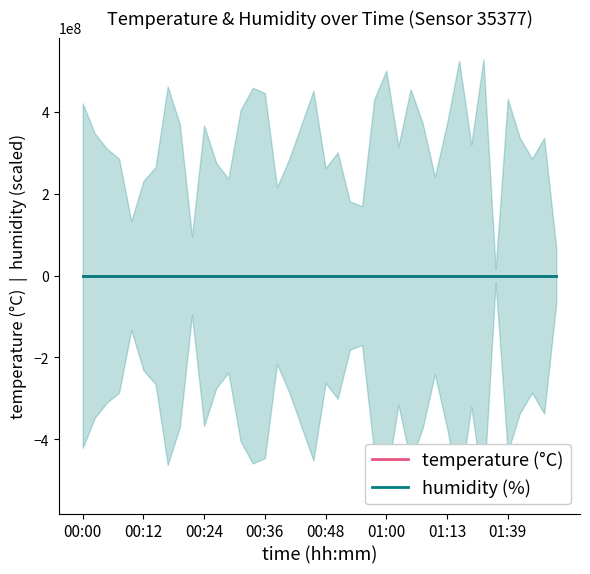

List the series in order of their overall mean, lowest first.

humidity (%), temperature (°C)